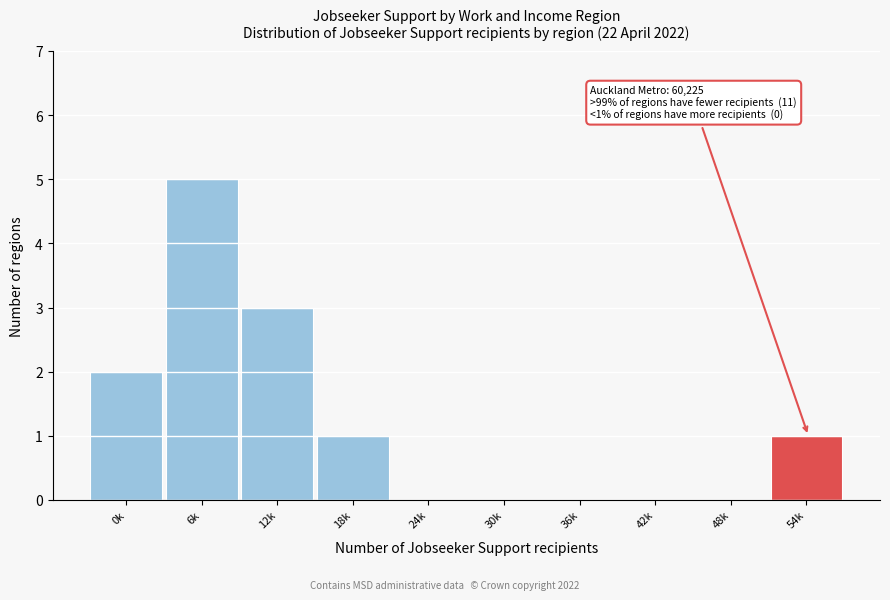

Reading right to left, extract all data points from this chart.

54k=1	48k=0	42k=0	36k=0	30k=0	24k=0	18k=1	12k=3	6k=5	0k=2